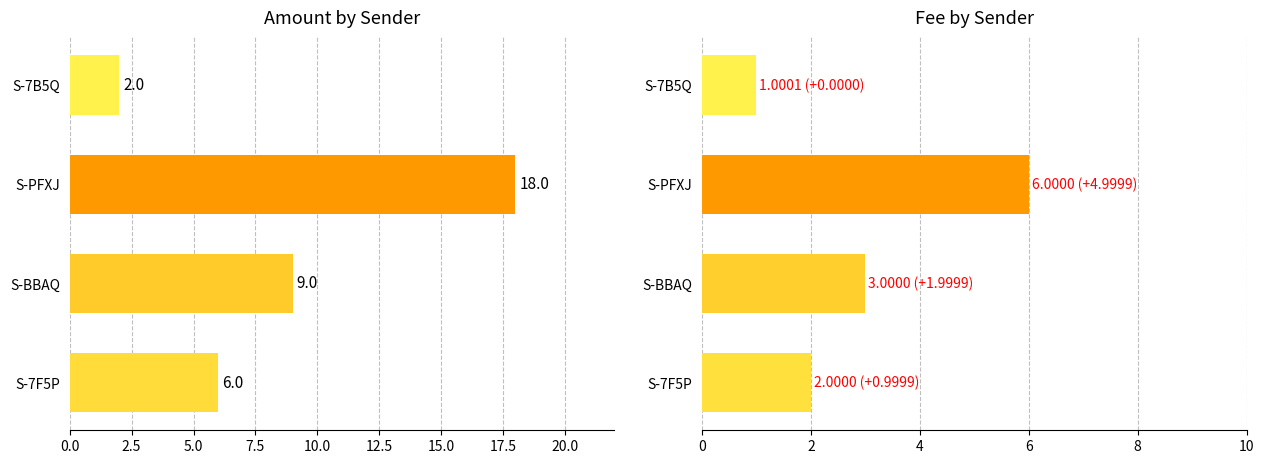

True or false: Amount has a value of 23.8 at S-PFXJ.

False